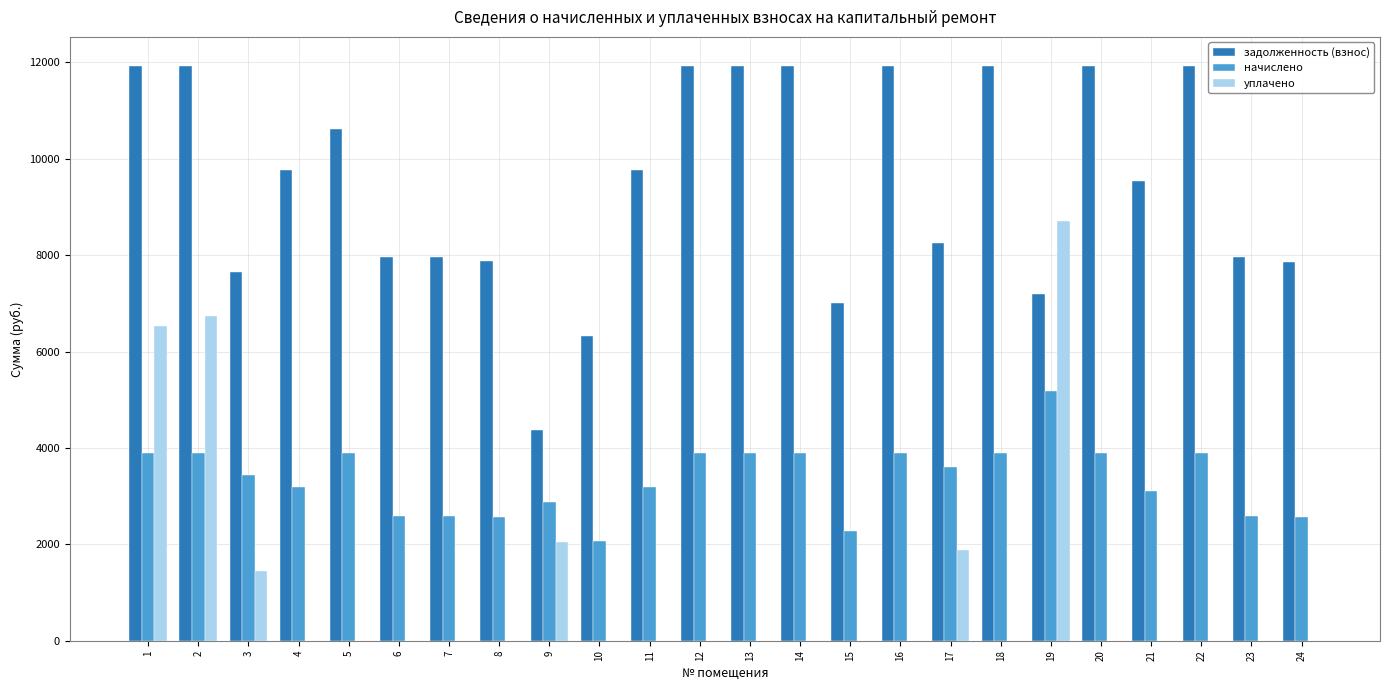

The value of начислено at 11 is 4641.7. True or false?

False